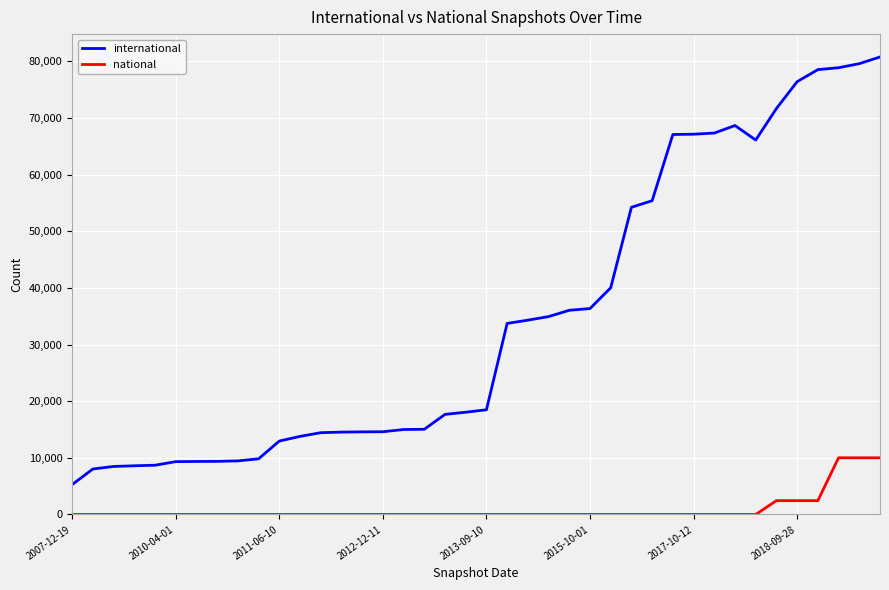

How many lines are shown in the chart?

2